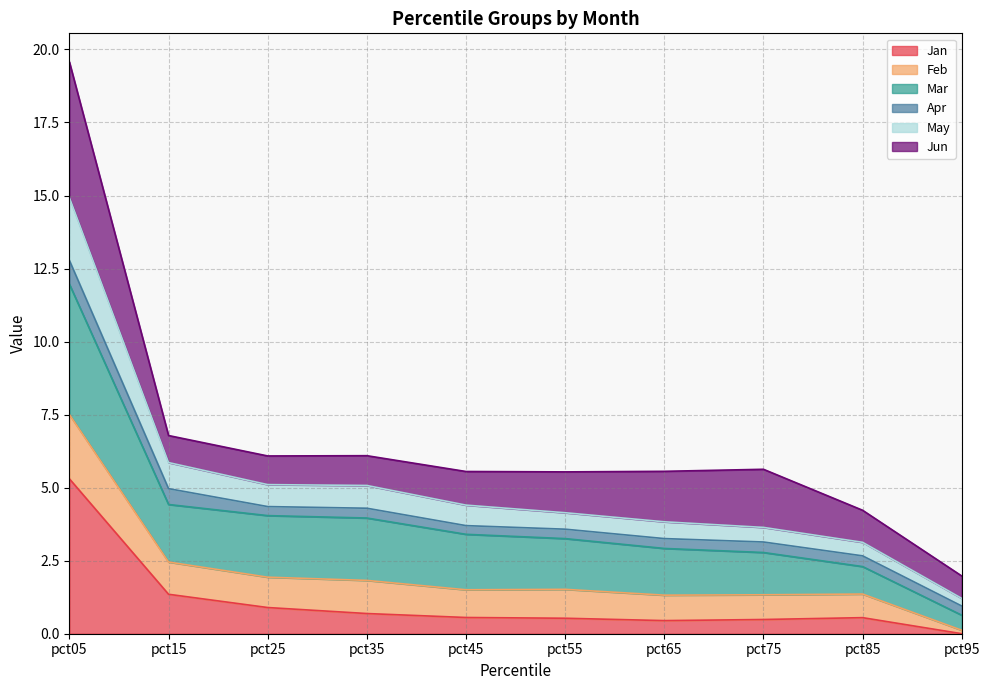

How many categories are shown in the chart?

10